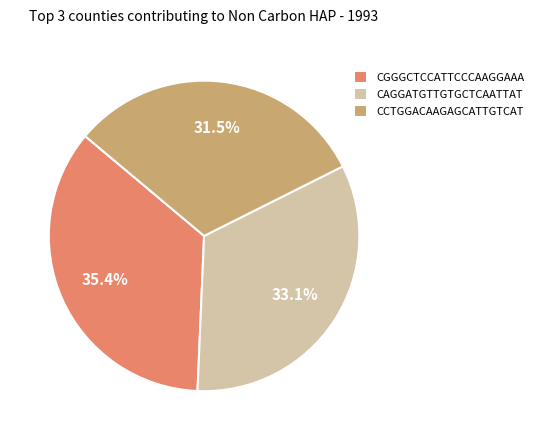

Approximately how many times larger is the value at CCTGGACAAGAGCATTGTCAT compared to CAGGATGTTGTGCTCAATTAT?

1.0